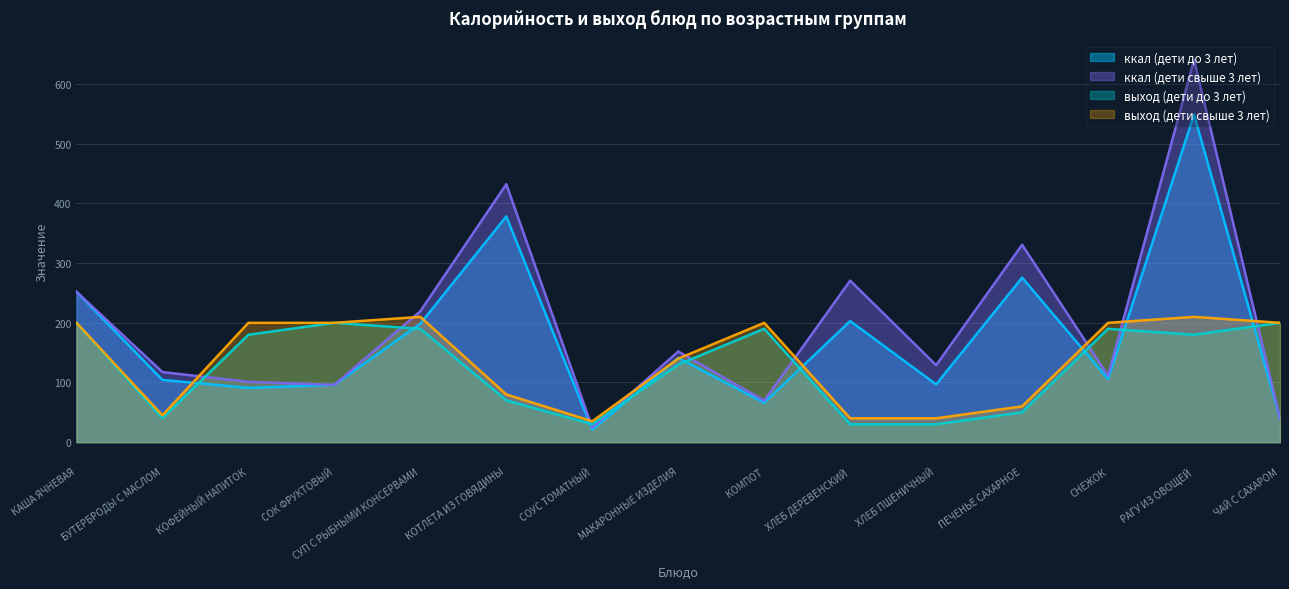

At which label is ккал (дети до 3 лет) closest to 284?

ПЕЧЕНЬЕ САХАРНОЕ